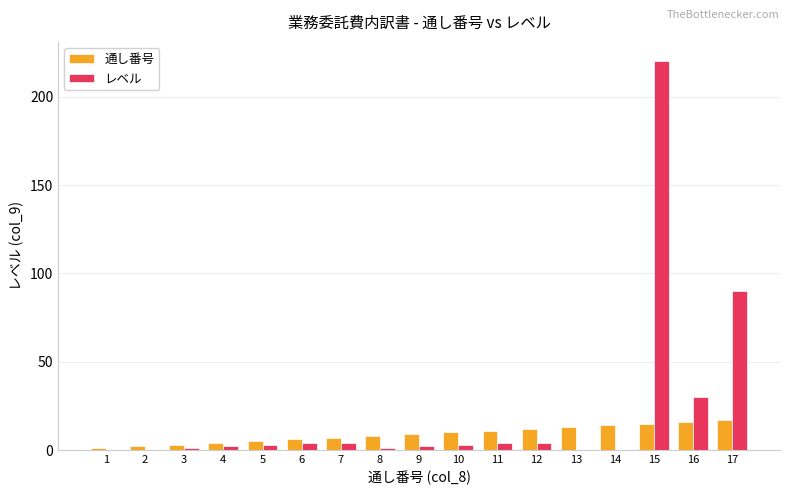

At which category is the sum across all series the highest?

15